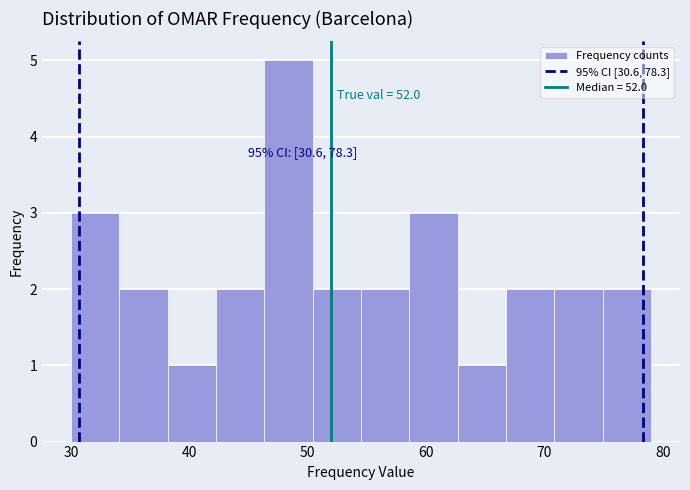

Which range on the x-axis has the tallest bar?

46 to 50